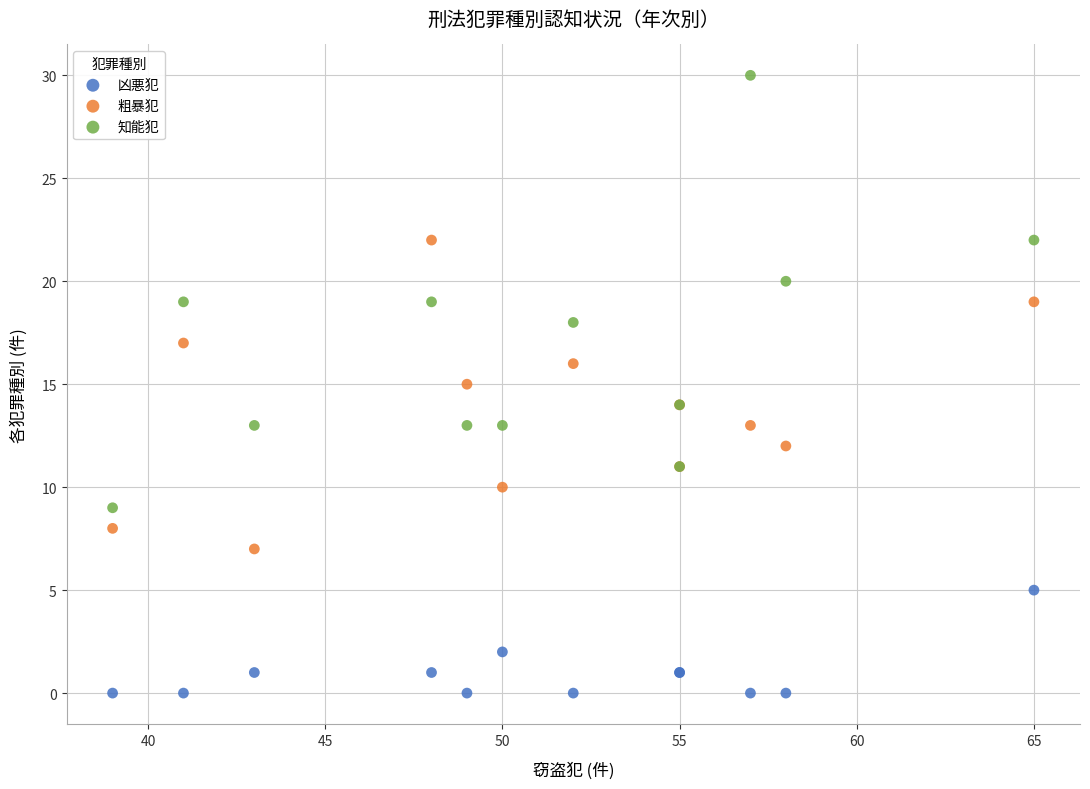

Which series has the largest Y range (max minus min)?

知能犯